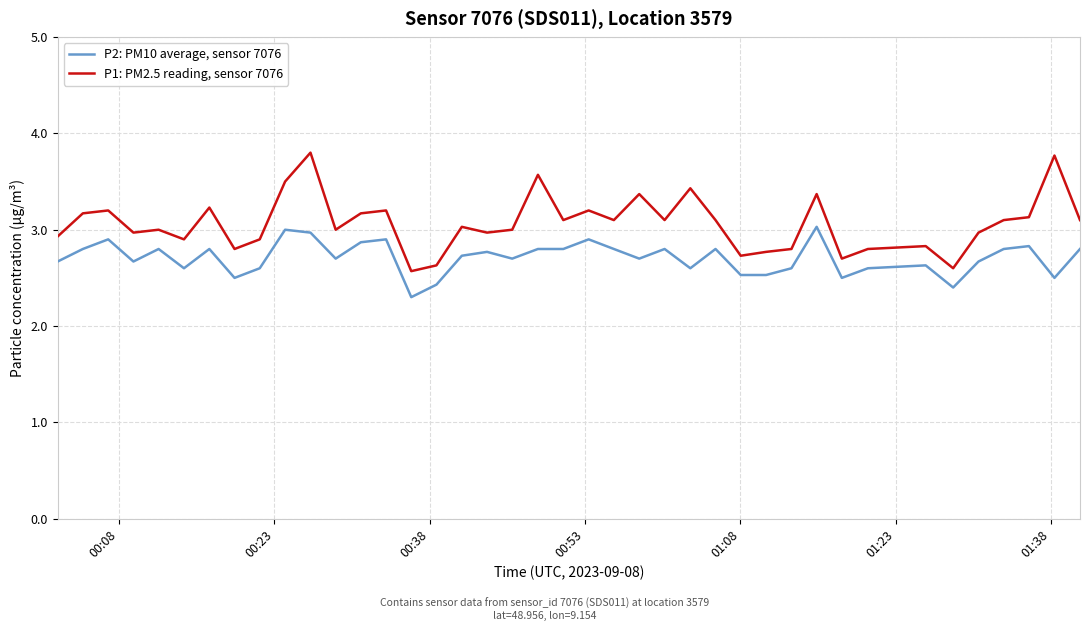

In P1: PM2.5 reading, sensor 7076, how many points are higher than both neighbors (excluding endpoints)?

13